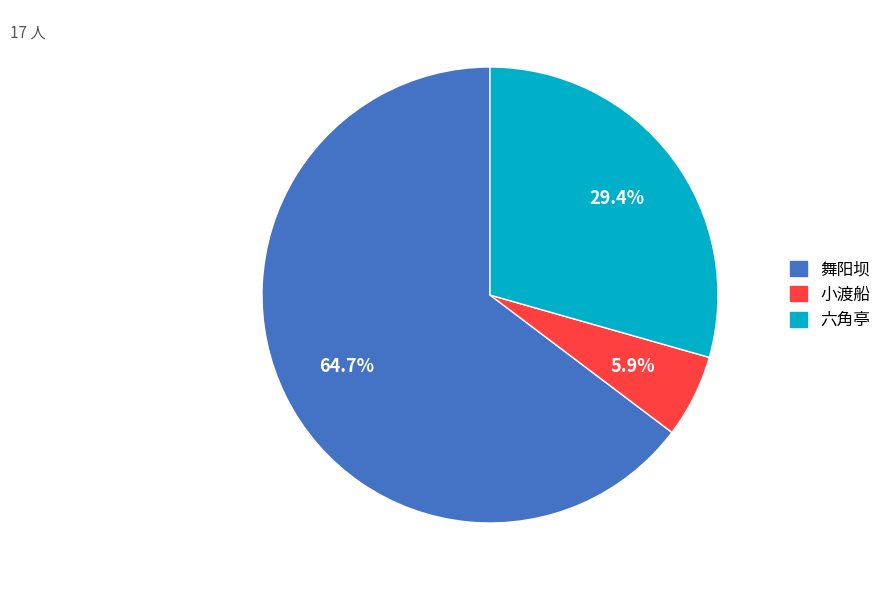

Is the sum of 六角亭 and 小渡船 greater than half?

No